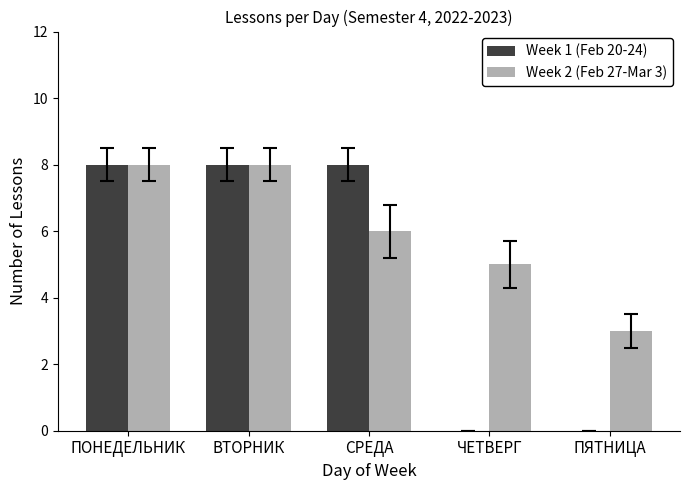

The Week 1 (Feb 20-24) series shows 8 at ВТОРНИК. True or false?

True